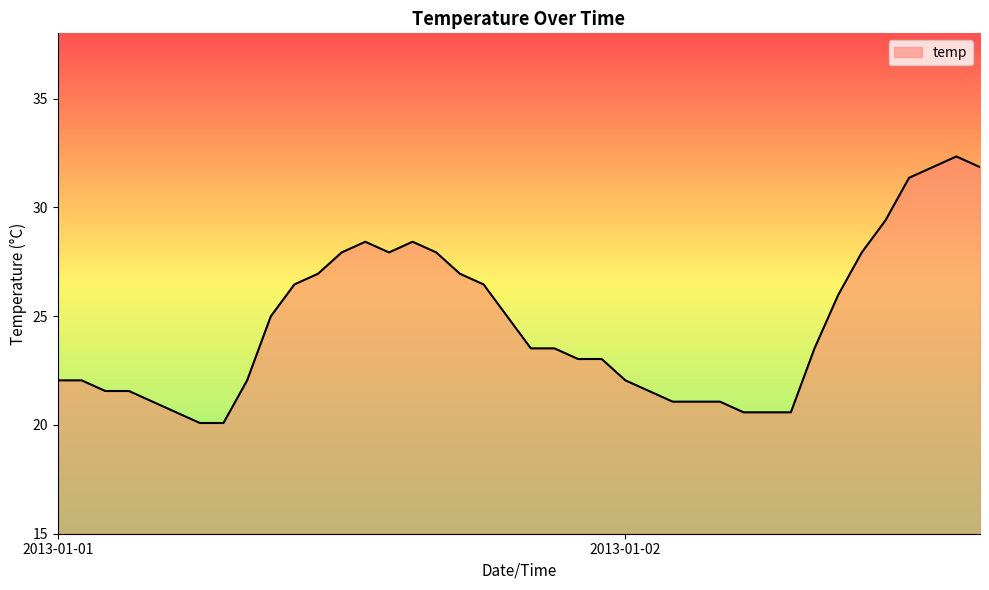

How many series are shown in this chart?

1